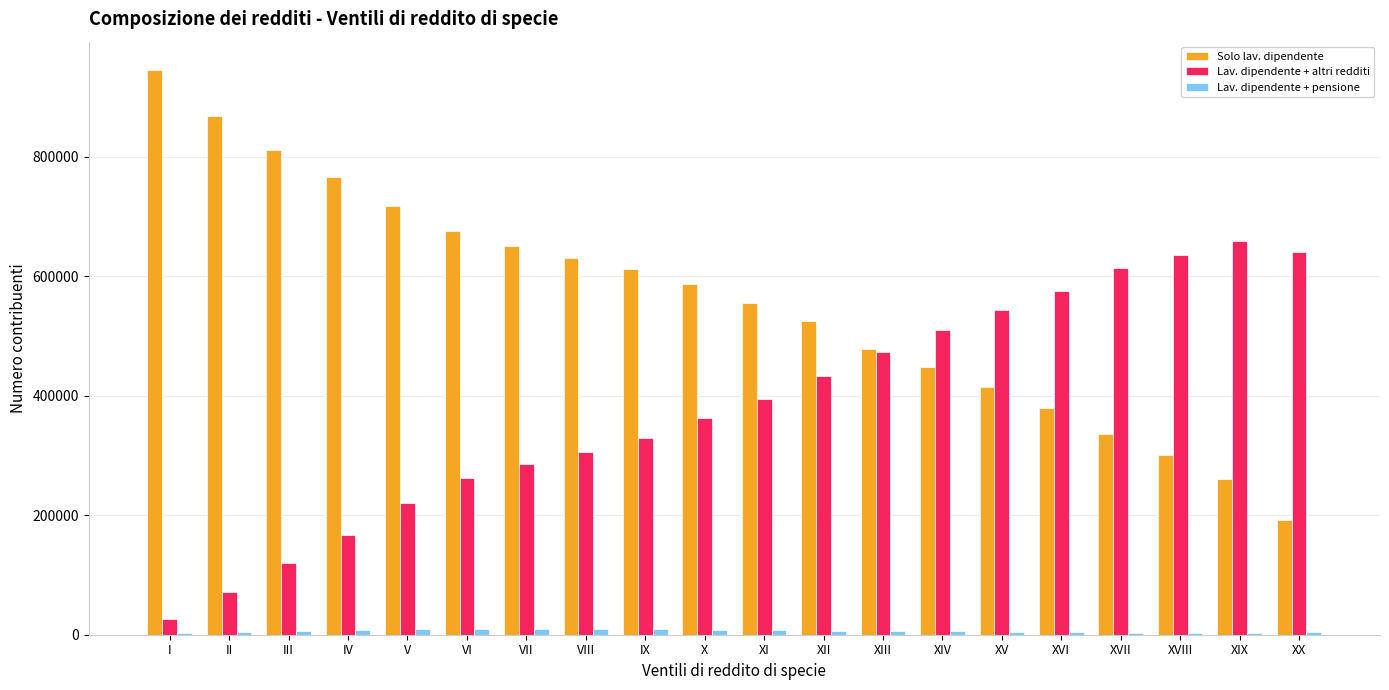

What is the greatest value displayed?

945288